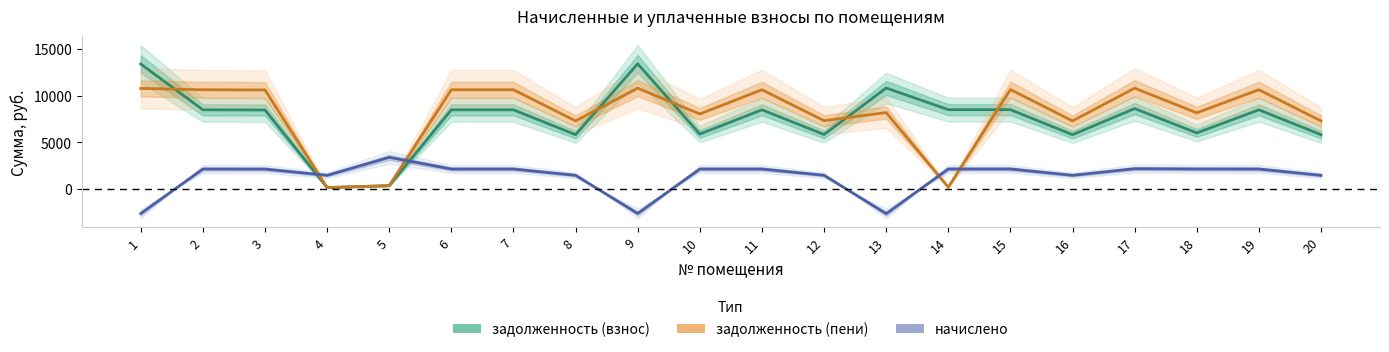

True or false: начислено and задолженность (взнос) cross at least once.

True